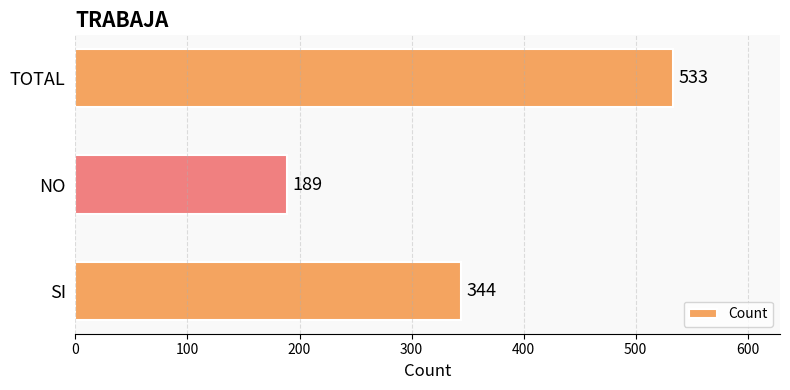

Count the number of data series in this chart.

1